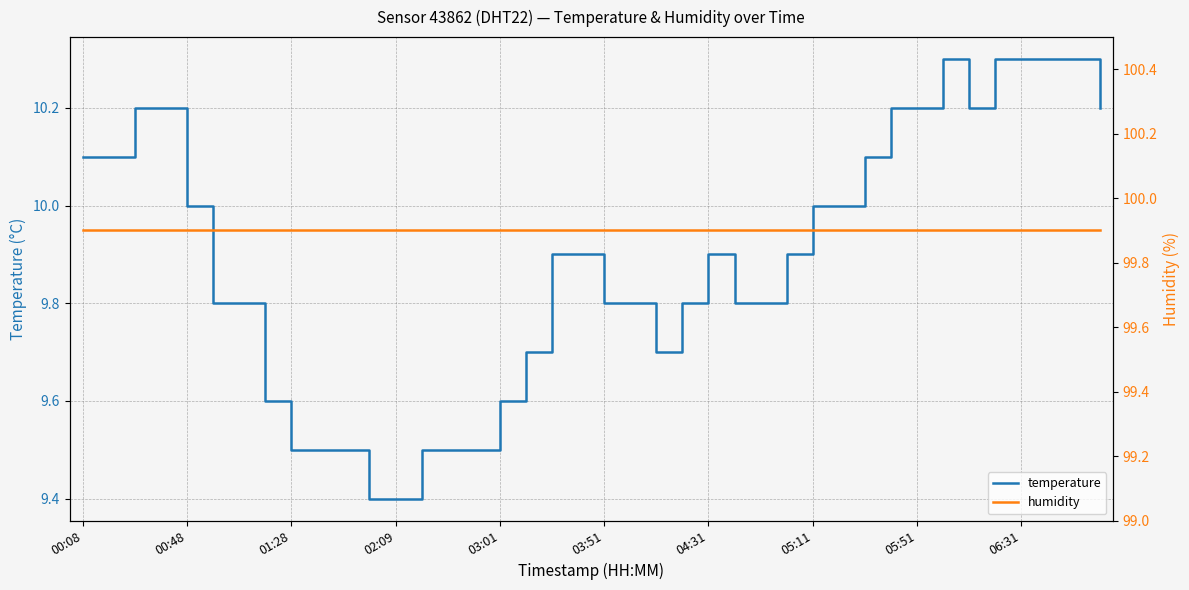

What is the difference between the maximum and minimum values in the temperature series?

0.9